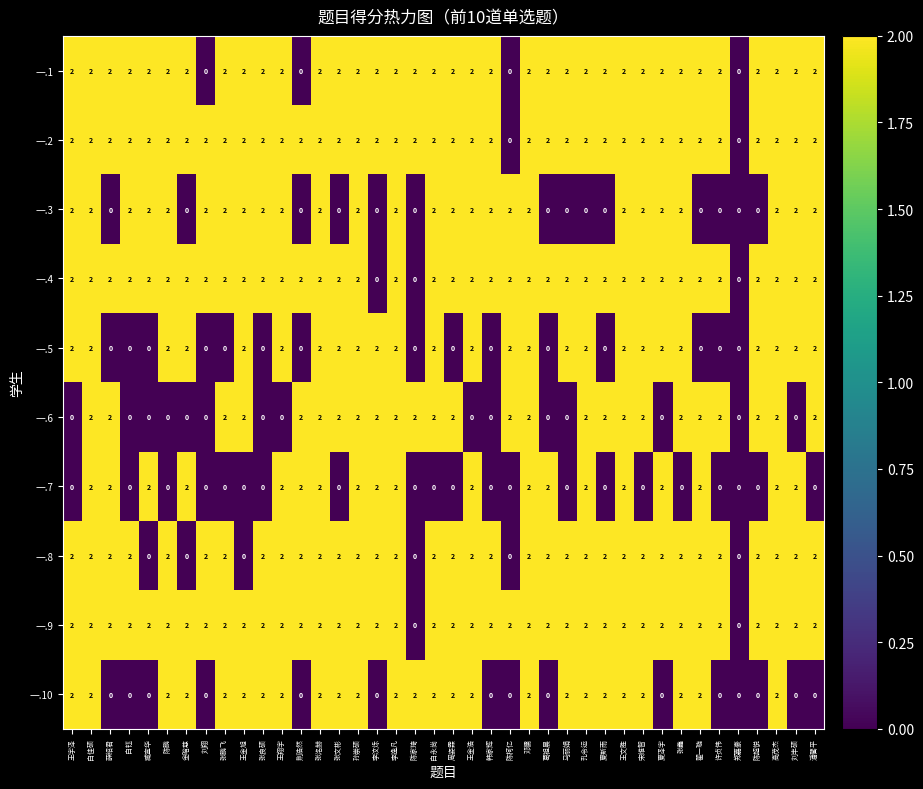

Is the value of 一.7 at 陈超悦 greater than the value of 一.10 at 王文胜?

No